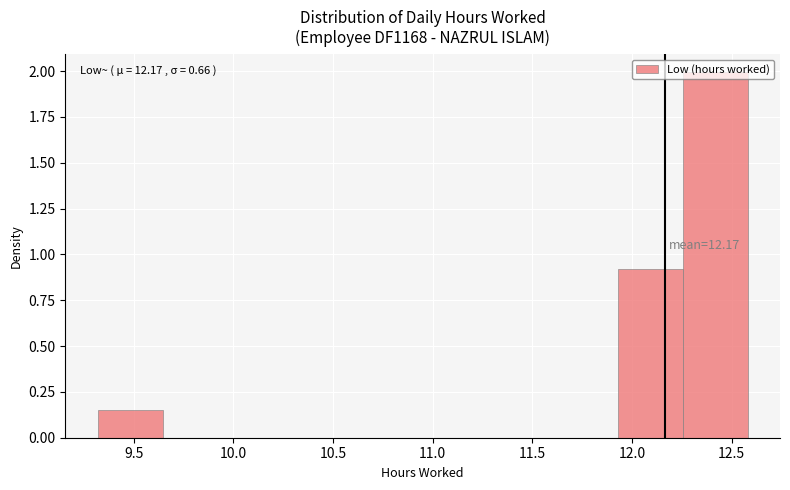

Over which range of the x-axis is the bar tallest?

12.25 to 12.60